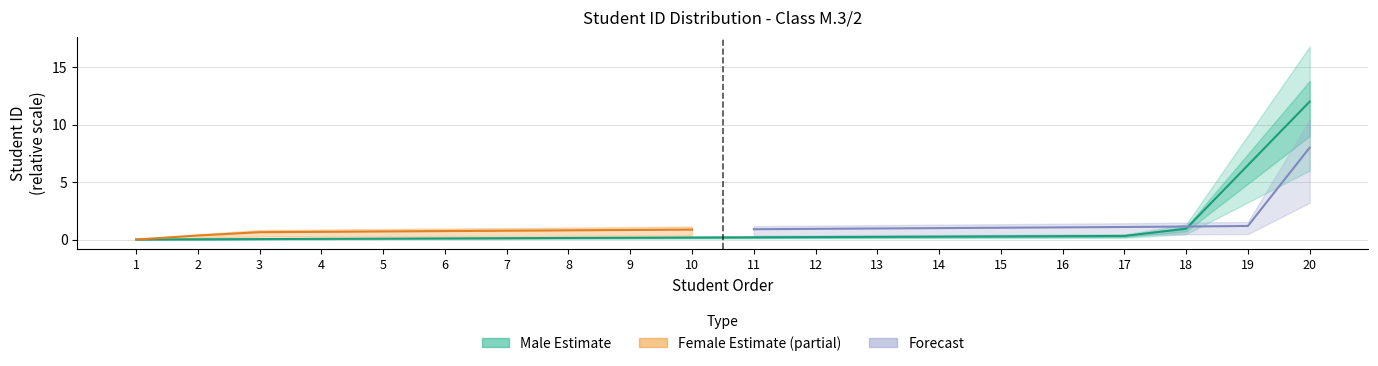

True or false: the data shows 0.3 at 17.

False